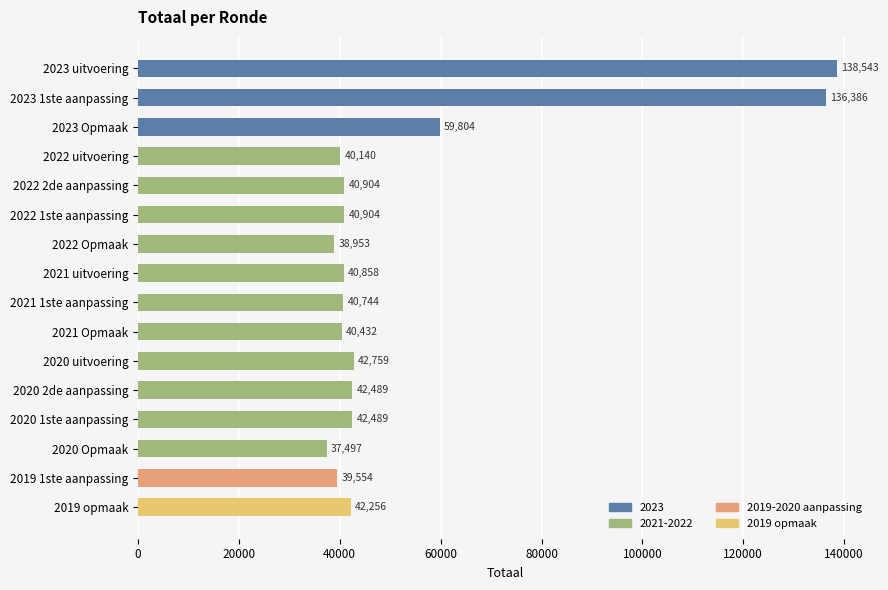

What is the maximum value shown in the chart?

138543